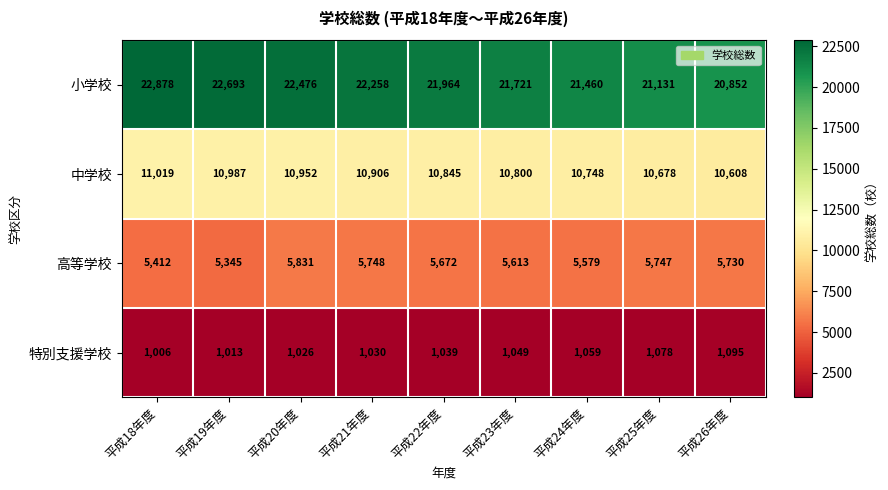

Which label corresponds to the smallest value in the chart?

平成18年度